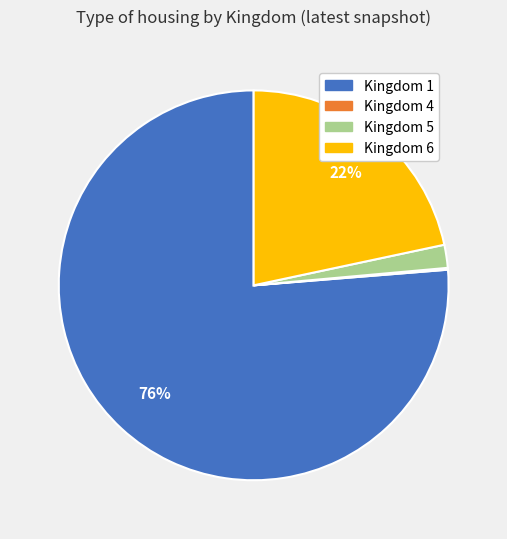

True or false: Kingdom 6 accounts for 22% of the total.

True